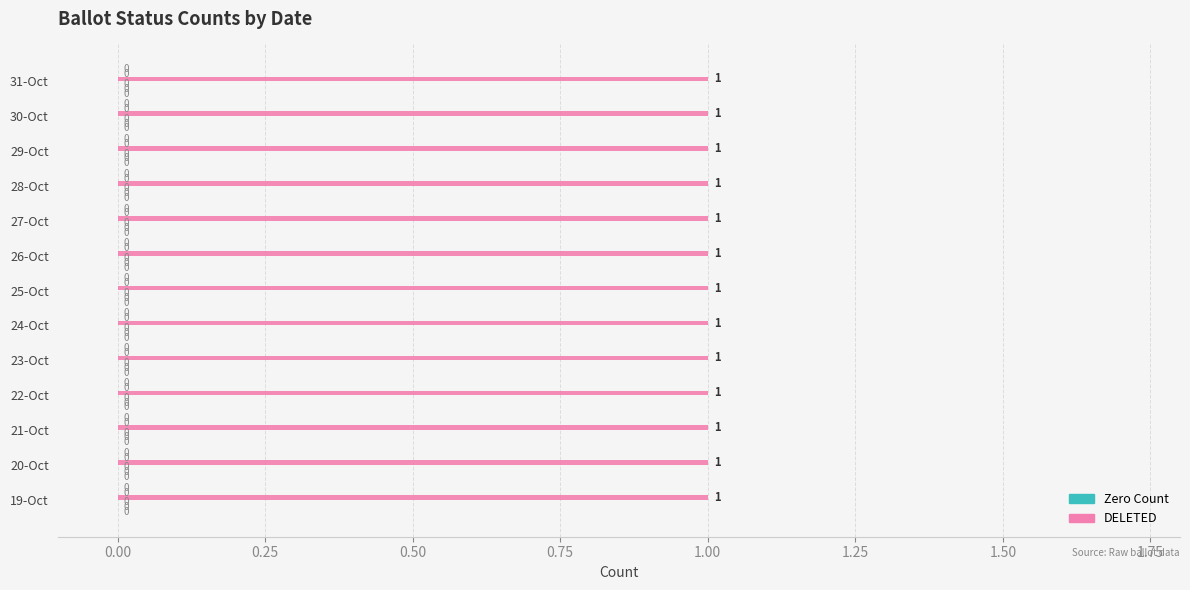

Reading left to right, what are all the values shown in this chart?

ISSUED: 19-Oct=0	20-Oct=0	21-Oct=0	22-Oct=0	23-Oct=0	24-Oct=0	25-Oct=0	26-Oct=0	27-Oct=0	28-Oct=0	29-Oct=0	30-Oct=0	31-Oct=0
NOT_ISSUED: 19-Oct=0	20-Oct=0	21-Oct=0	22-Oct=0	23-Oct=0	24-Oct=0	25-Oct=0	26-Oct=0	27-Oct=0	28-Oct=0	29-Oct=0	30-Oct=0	31-Oct=0
PROVISIONAL: 19-Oct=0	20-Oct=0	21-Oct=0	22-Oct=0	23-Oct=0	24-Oct=0	25-Oct=0	26-Oct=0	27-Oct=0	28-Oct=0	29-Oct=0	30-Oct=0	31-Oct=0
DELETED: 19-Oct=1	20-Oct=1	21-Oct=1	22-Oct=1	23-Oct=1	24-Oct=1	25-Oct=1	26-Oct=1	27-Oct=1	28-Oct=1	29-Oct=1	30-Oct=1	31-Oct=1
MARKED: 19-Oct=0	20-Oct=0	21-Oct=0	22-Oct=0	23-Oct=0	24-Oct=0	25-Oct=0	26-Oct=0	27-Oct=0	28-Oct=0	29-Oct=0	30-Oct=0	31-Oct=0
ON_MACHINE: 19-Oct=0	20-Oct=0	21-Oct=0	22-Oct=0	23-Oct=0	24-Oct=0	25-Oct=0	26-Oct=0	27-Oct=0	28-Oct=0	29-Oct=0	30-Oct=0	31-Oct=0